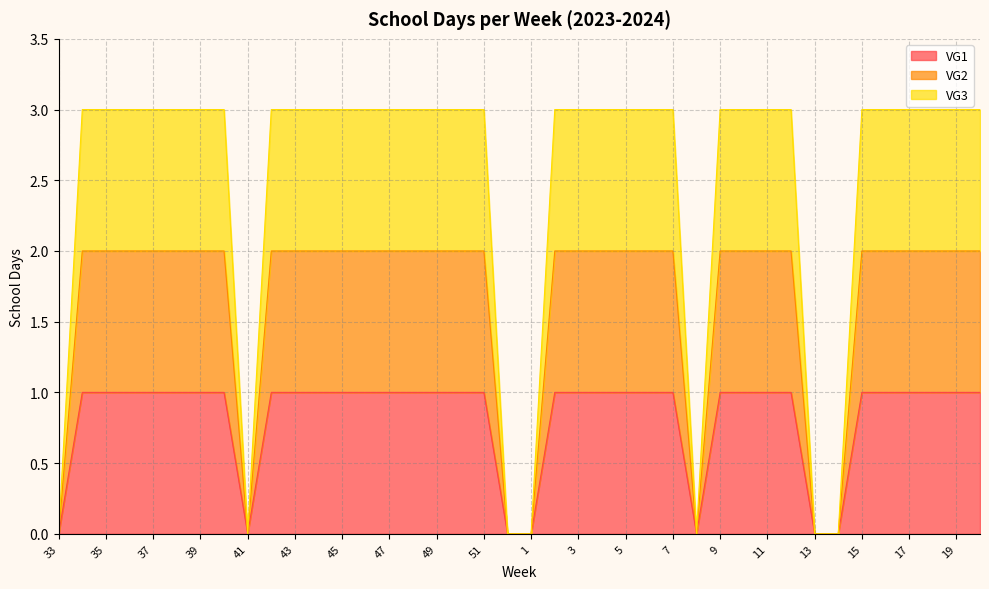

Count the VG1 values in the range 1 to 2.

33